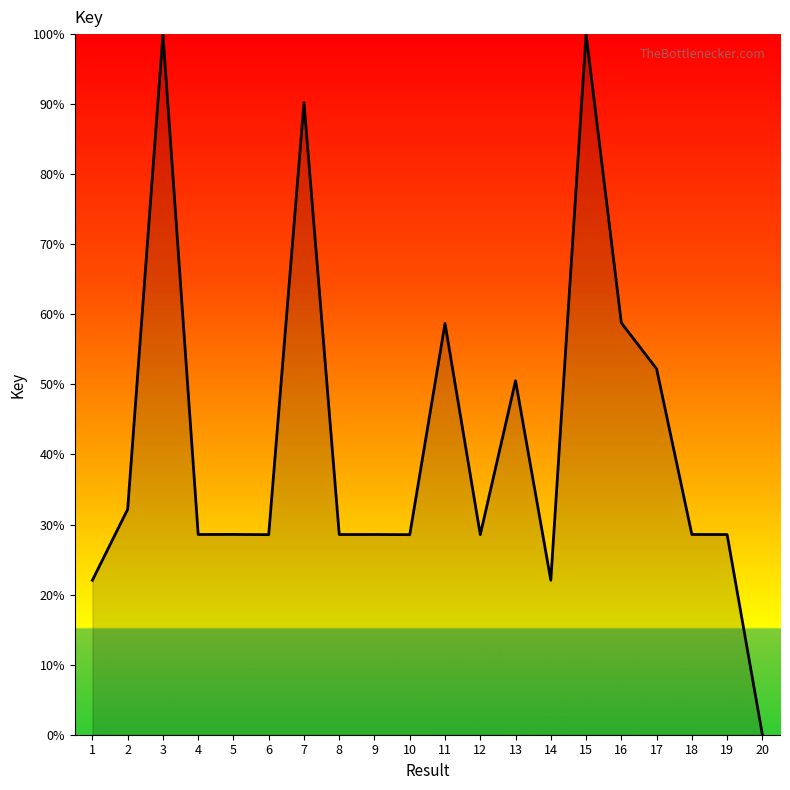

What is the difference between the maximum and minimum values?

100.0